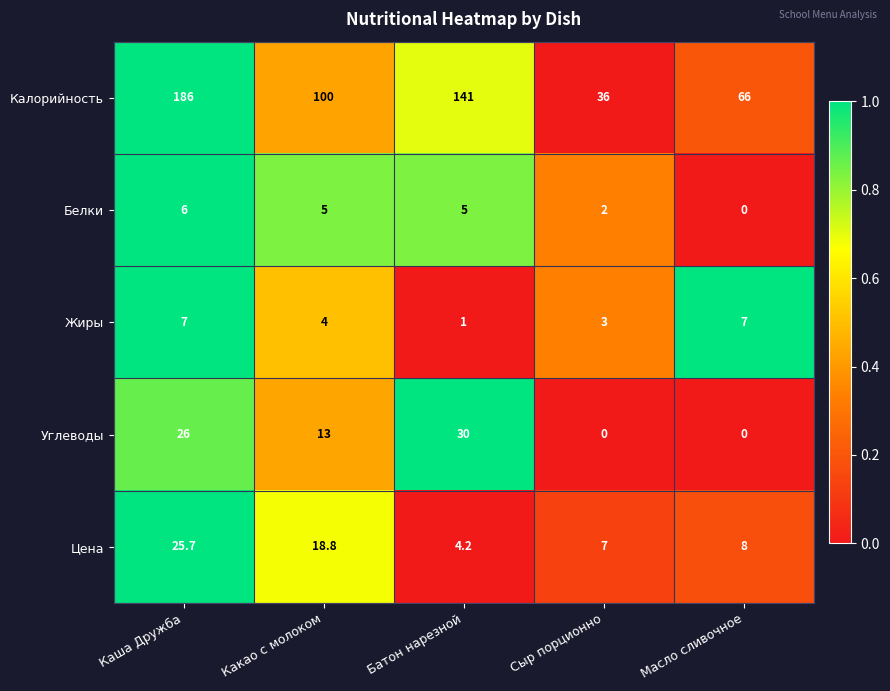

Between Каша Дружба and Масло сливочное, which series saw the biggest shift?

Калорийность